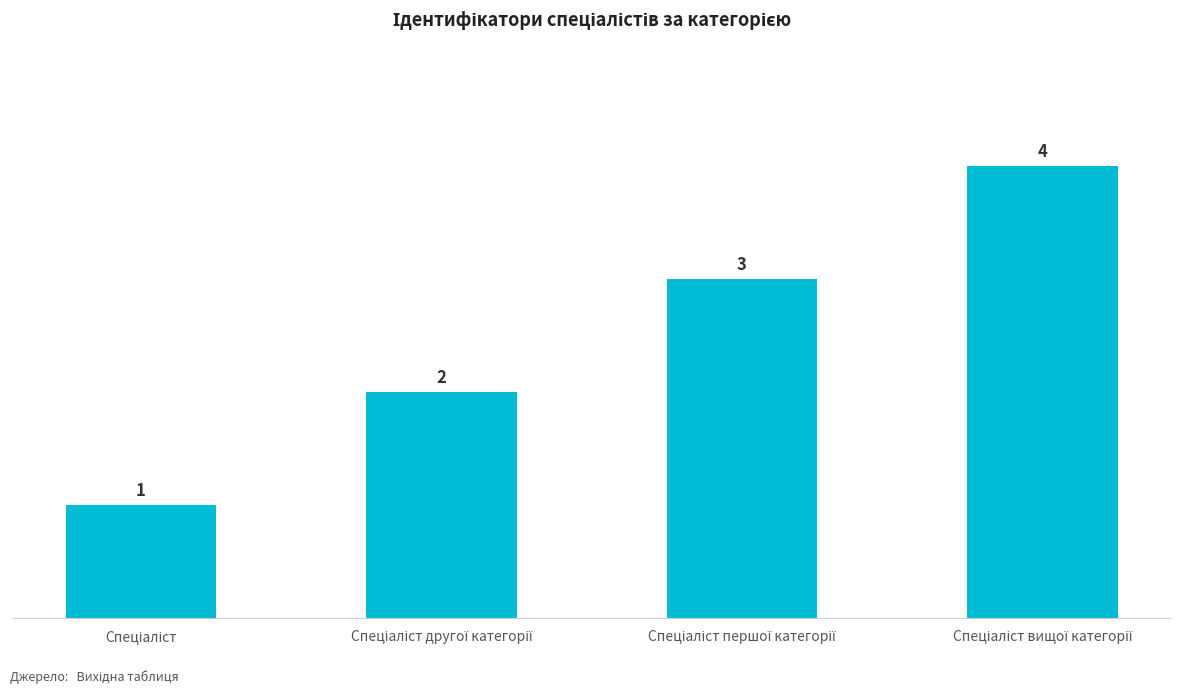

What is the sum of all values?

10